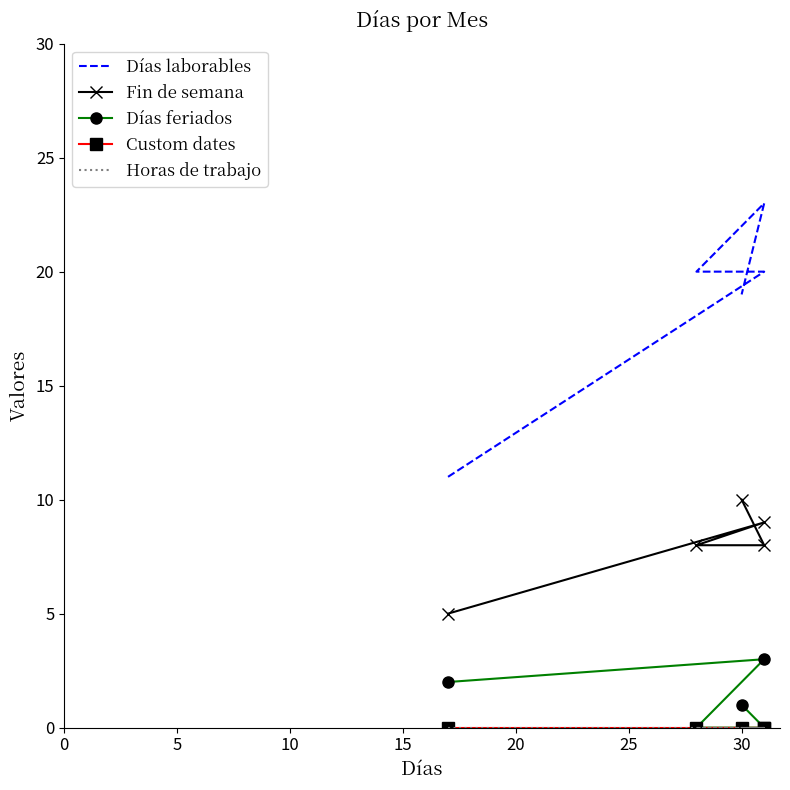

Which has a higher value, 15 or 5?

5